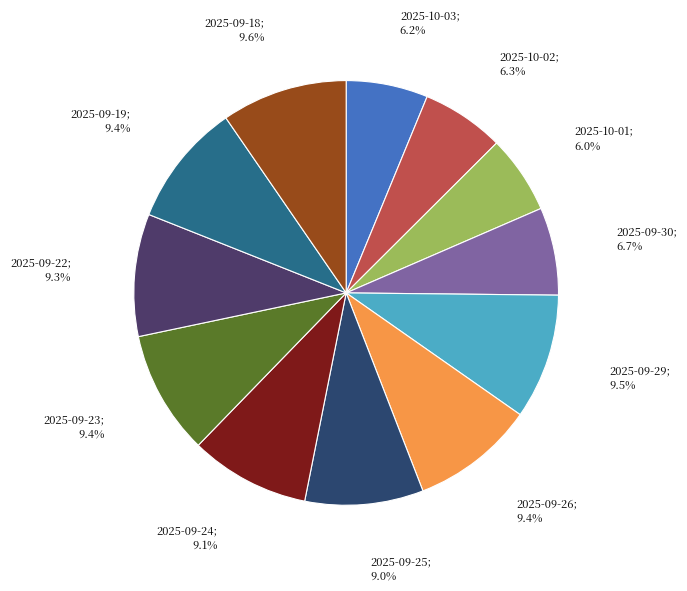

Does any single category account for the majority?

No